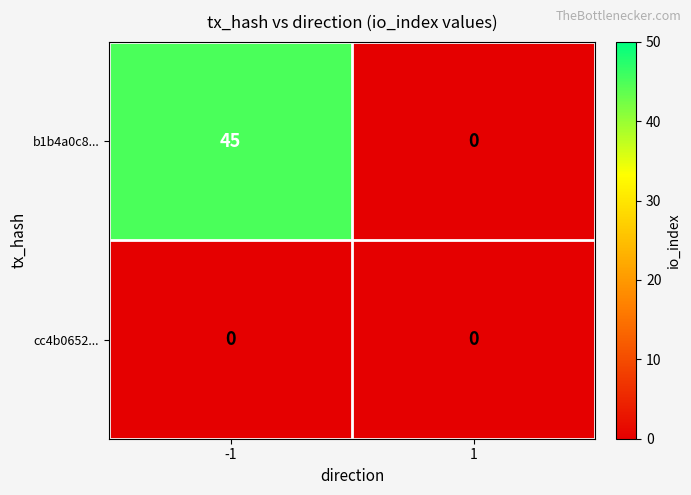

The b1b4a0c8... series shows -19 at 1. True or false?

False